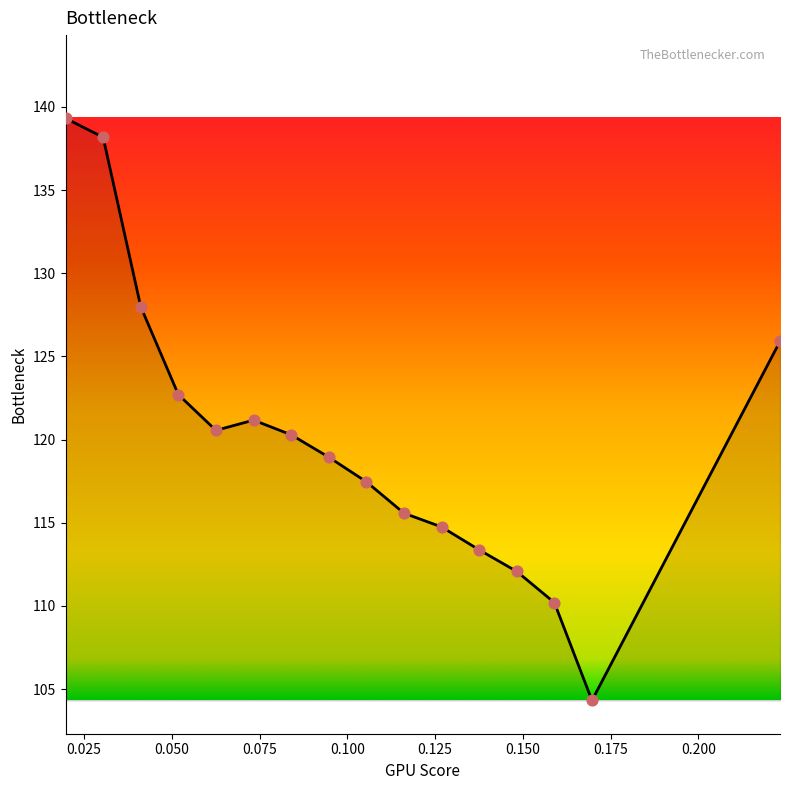

What is the greatest value displayed?

139.3